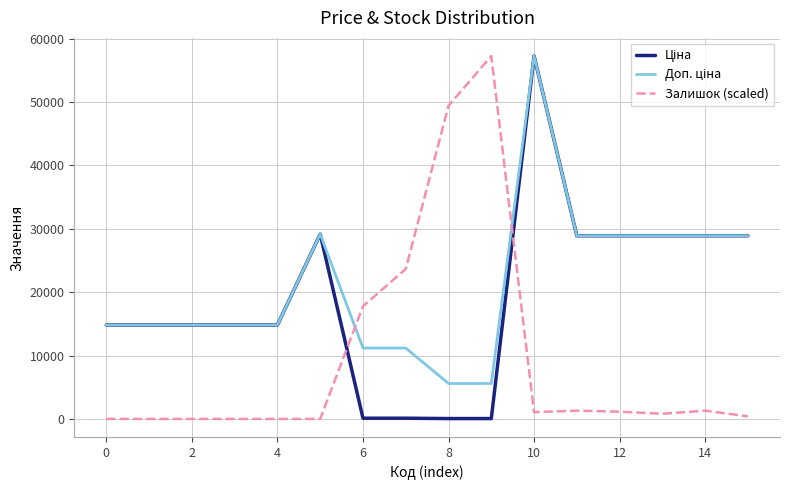

How many series are shown in this chart?

3